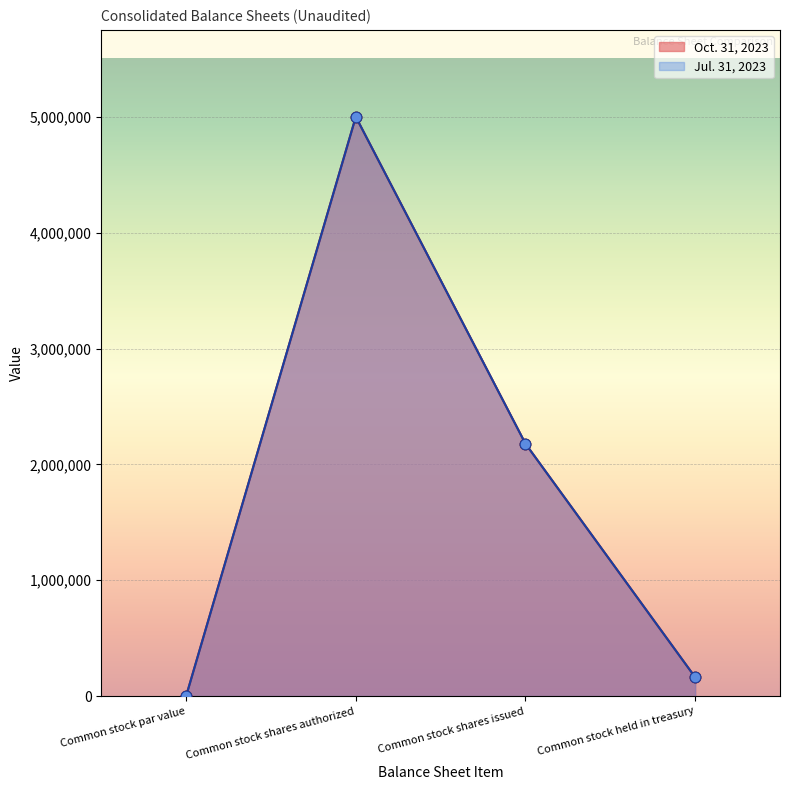

Is the value of Jul. 31, 2023 at Common stock par value greater than the value of Oct. 31, 2023 at Common stock held in treasury?

No